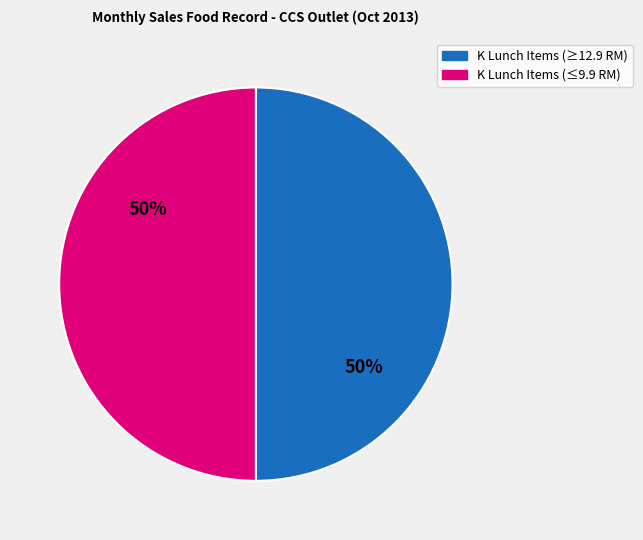

To the nearest percent, what is the average slice percentage?

50%